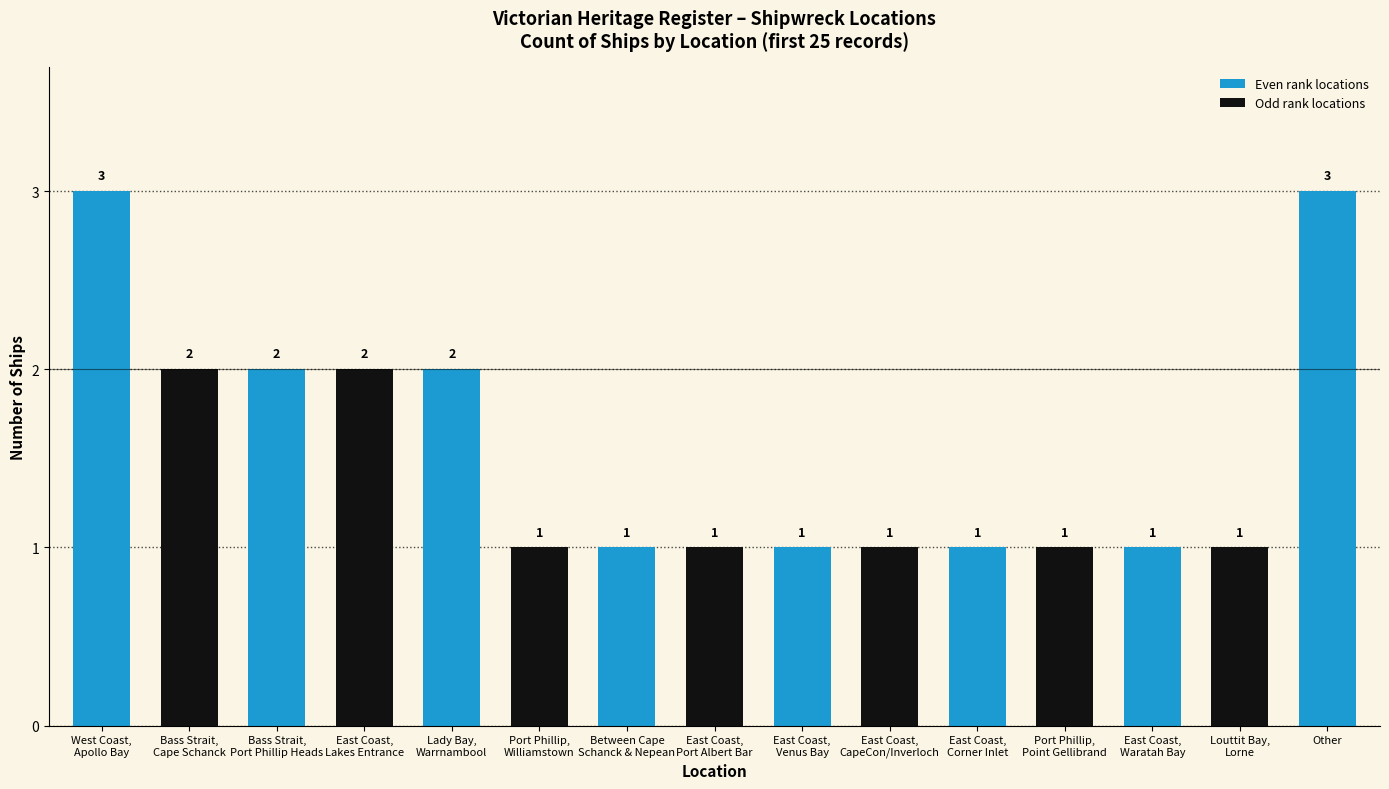

Reading right to left, what are all the values shown in this chart?

Other=3	Louttit Bay,
Lorne=1	East Coast,
Waratah Bay=1	Port Phillip,
Point Gellibrand=1	East Coast,
Corner Inlet=1	East Coast,
CapeCon/Inverloch=1	East Coast,
Venus Bay=1	East Coast,
Port Albert Bar=1	Between Cape
Schanck & Nepean=1	Port Phillip,
Williamstown=1	Lady Bay,
Warrnambool=2	East Coast,
Lakes Entrance=2	Bass Strait,
Port Phillip Heads=2	Bass Strait,
Cape Schanck=2	West Coast,
Apollo Bay=3